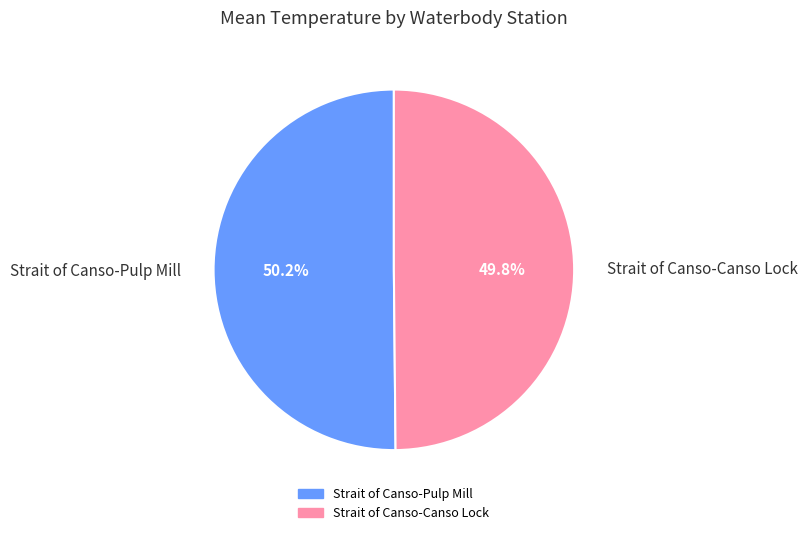

Count the number of slices in the pie.

2